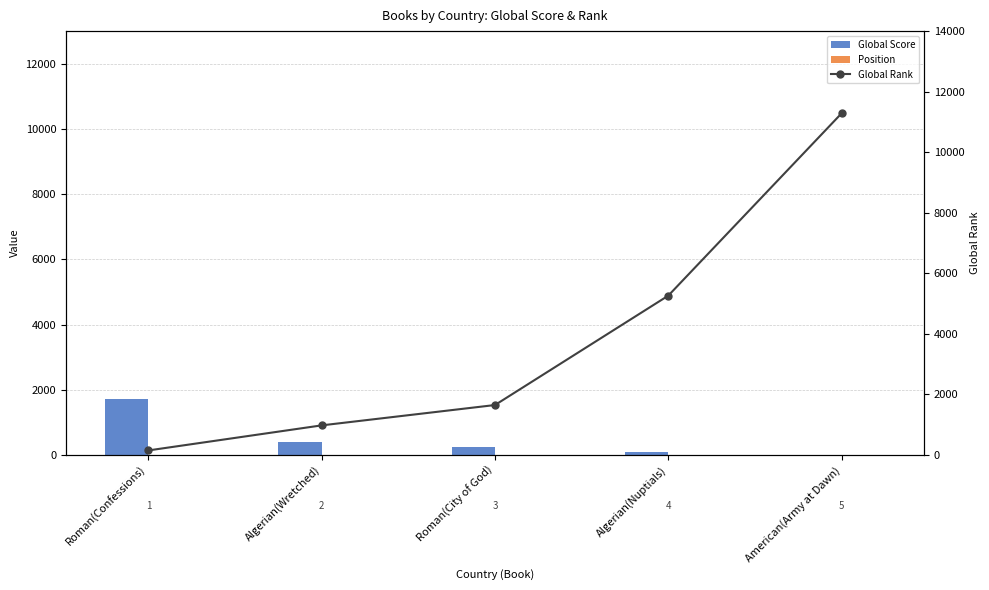

Count the number of data series in this chart.

3